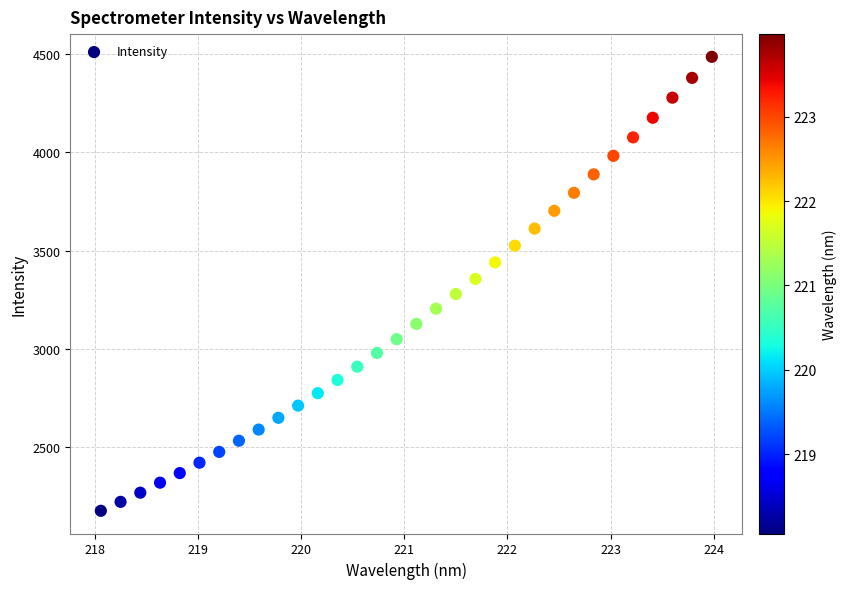

What is the range of X values (max minus min)?

5.9